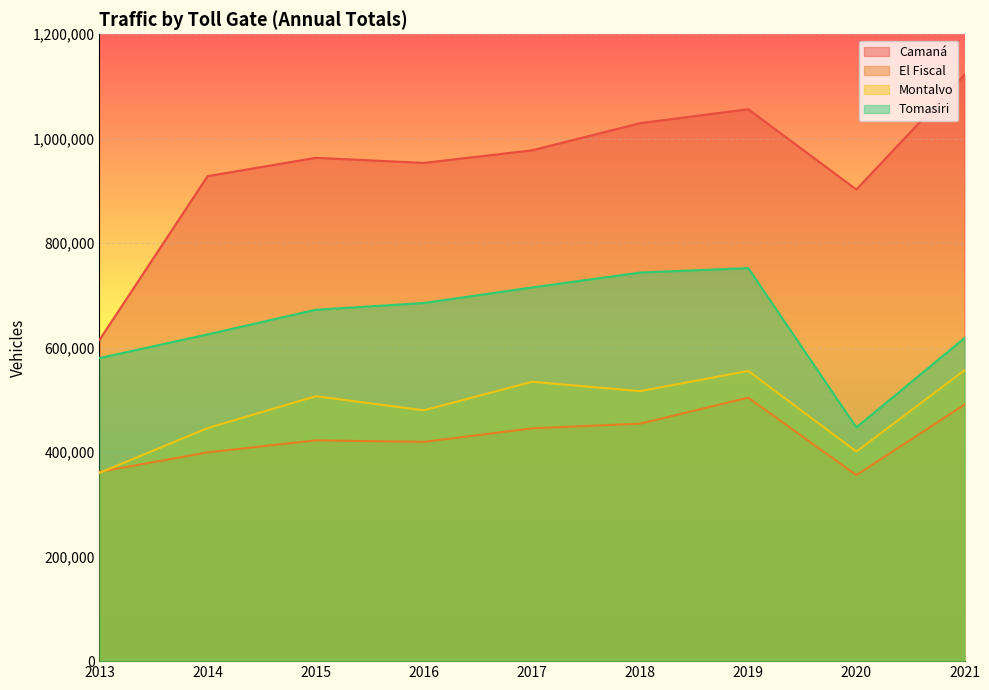

Reading right to left, extract all data points from this chart.

Camaná: 1122548	902907	1056560	1029868	977812	953780	963508	928414	614808
El Fiscal: 491163	356129	504384	454576	445736	419790	422650	399636	362400
Montalvo: 556815	401200	555550	516844	534780	480146	507202	446156	360340
Tomasiri: 618396	447433	752360	743900	715328	685582	672558	625476	580120